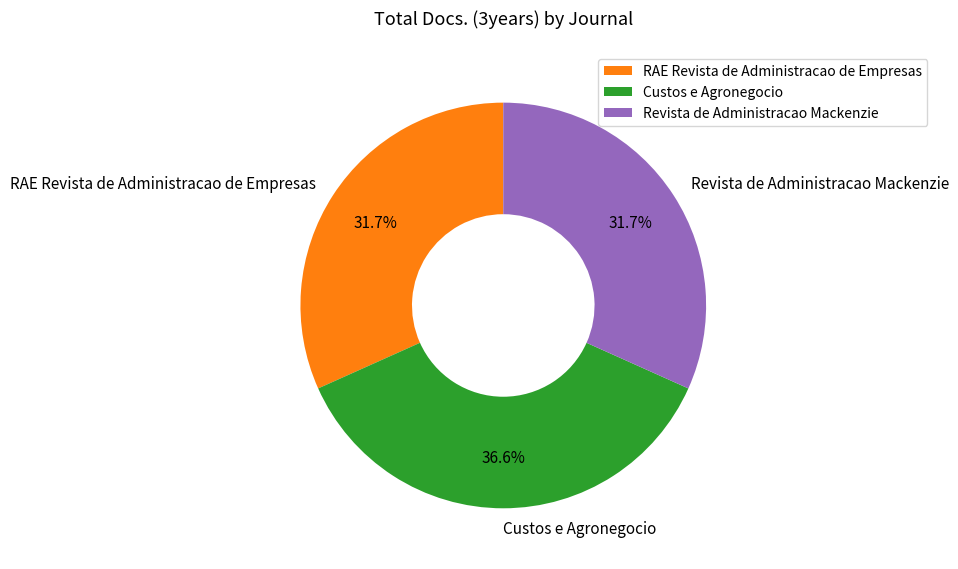

True or false: Custos e Agronegocio accounts for 29% of the total.

False